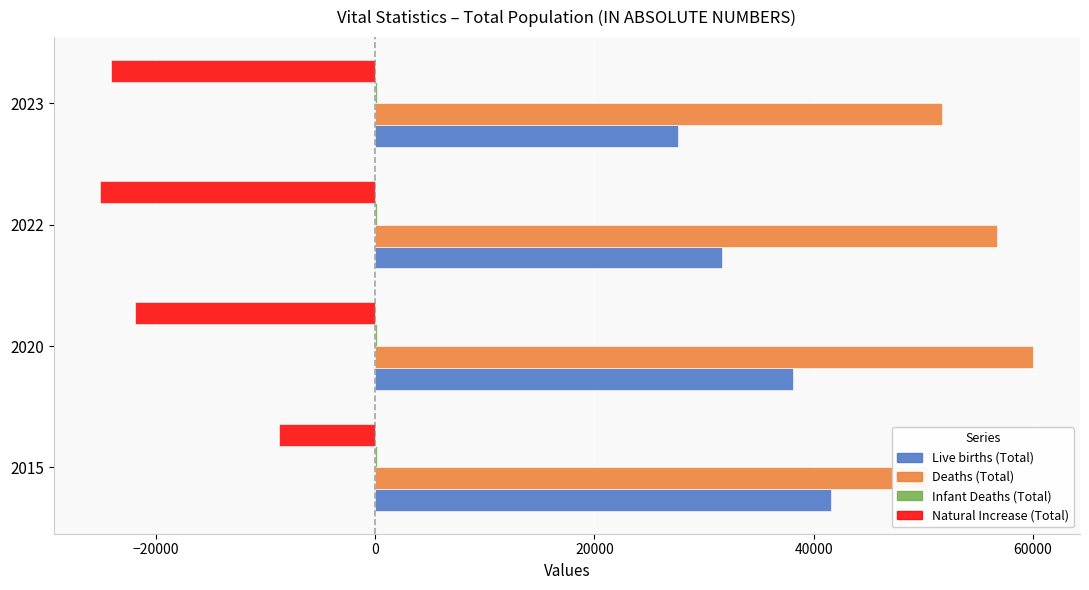

What are all the series names shown in the legend?

Live births (Total), Deaths (Total), Infant Deaths (Total), Natural Increase (Total)